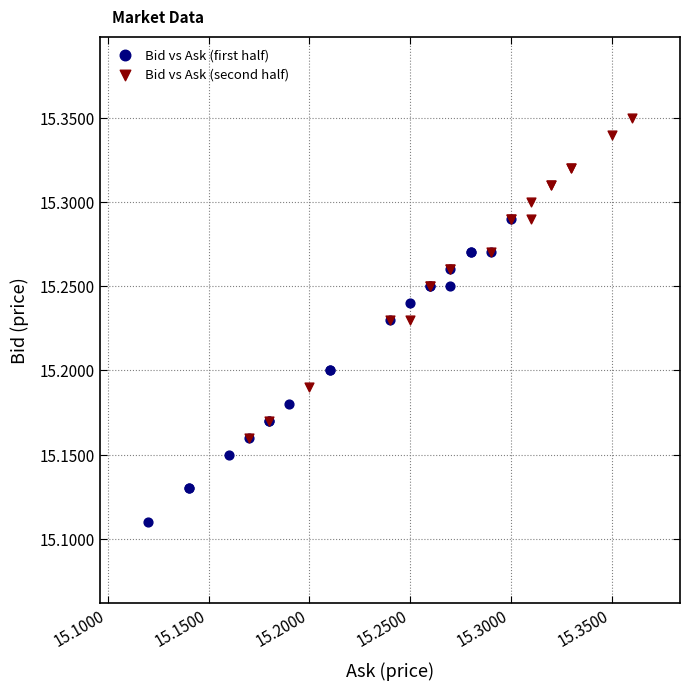

Which series has the widest spread of Y values?

Bid vs Ask (second half)